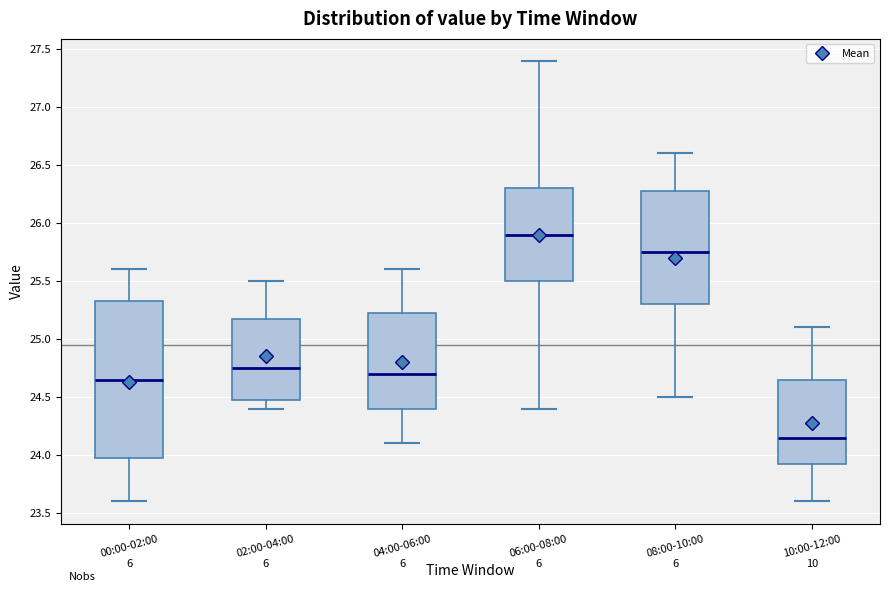

Which box's median line is the highest?

06:00-08:00